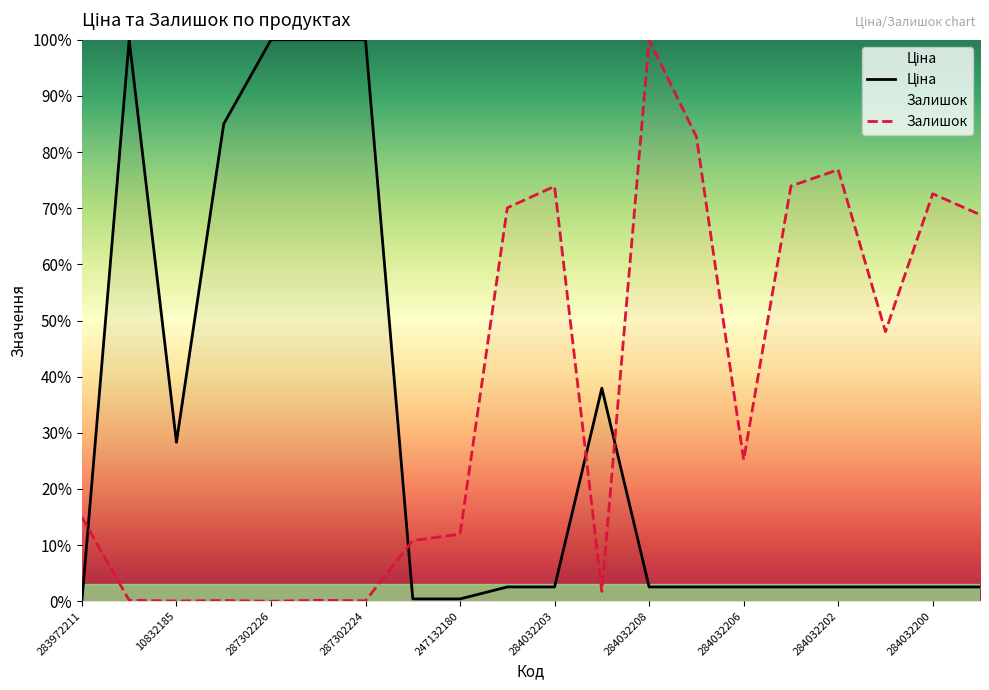

The Залишок series shows 15.0 at 283972211. True or false?

True